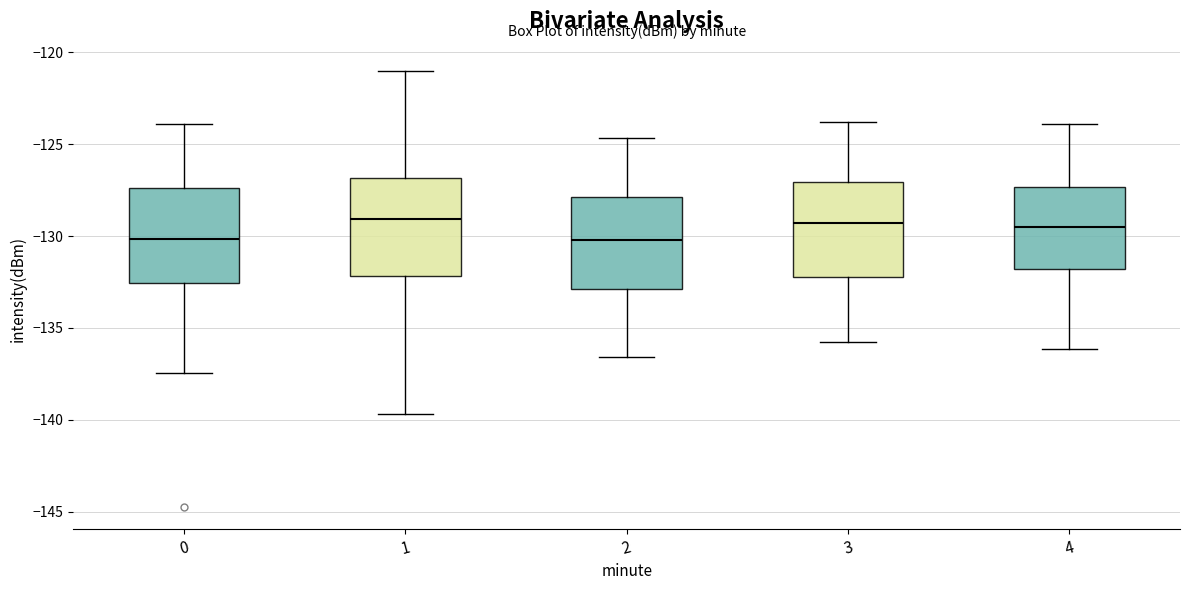

Reading left to right, transcribe this box plot: for each box, give where its median line is, the range the box spans, and where its two whiskers end, as read against the y-axis. The values are not printed on the chart, so give them approximately, as read against the axis.

0: median -130.0, box -132.5 to -127.5, whiskers -137.5 to -124.0
1: median -129.0, box -132.0 to -127.0, whiskers -139.5 to -121.0
2: median -130.0, box -133.0 to -128.0, whiskers -136.5 to -124.5
3: median -129.5, box -132.0 to -127.0, whiskers -136.0 to -124.0
4: median -129.5, box -132.0 to -127.5, whiskers -136.0 to -124.0